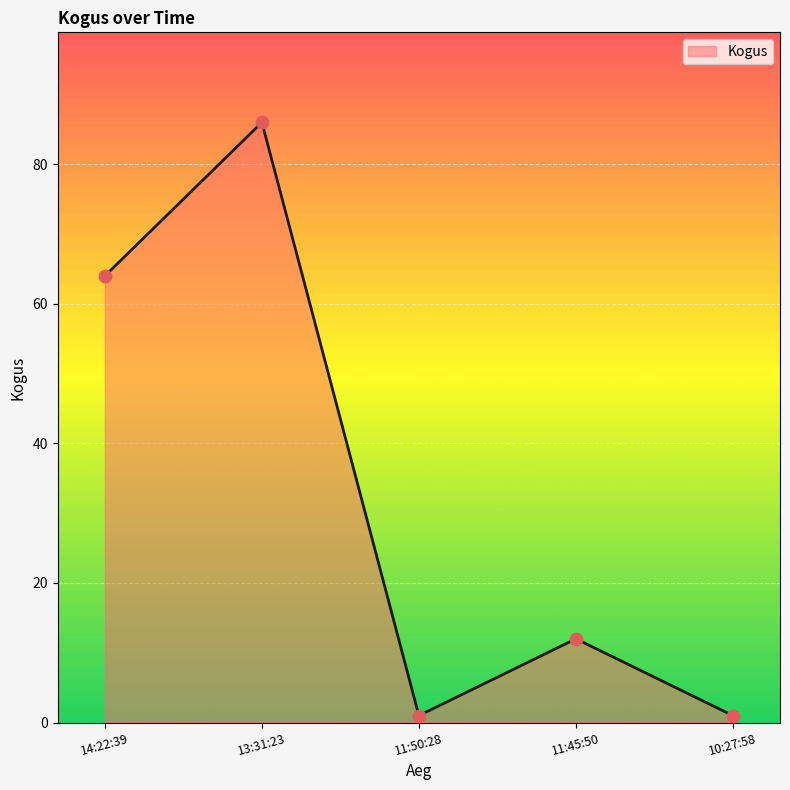

Which has a higher value, 14:22:39 or 10:27:58?

14:22:39